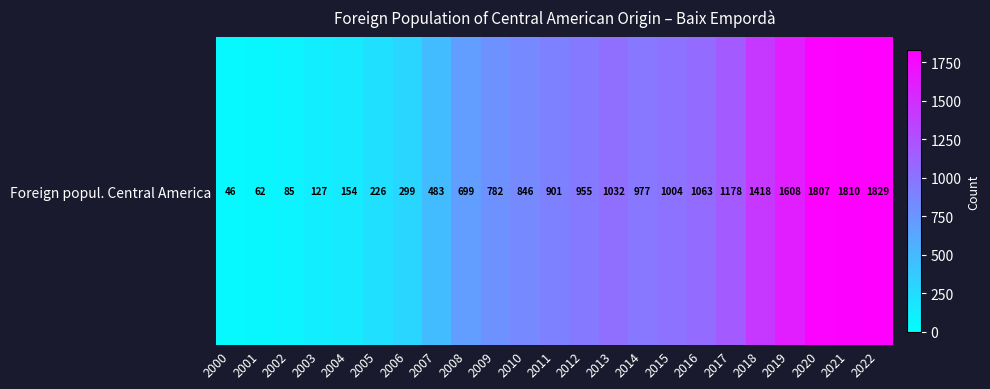

Rank the categories by value from highest to lowest.

2022, 2021, 2020, 2019, 2018, 2017, 2016, 2013, 2015, 2014, 2012, 2011, 2010, 2009, 2008, 2007, 2006, 2005, 2004, 2003, 2002, 2001, 2000